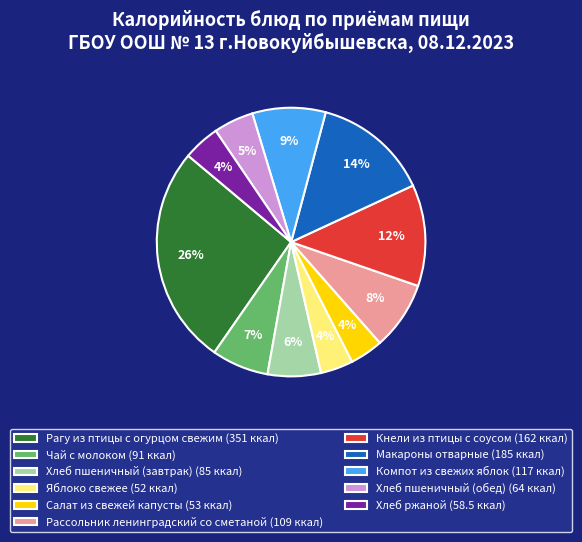

To the nearest percent, what is the average slice percentage?

9%